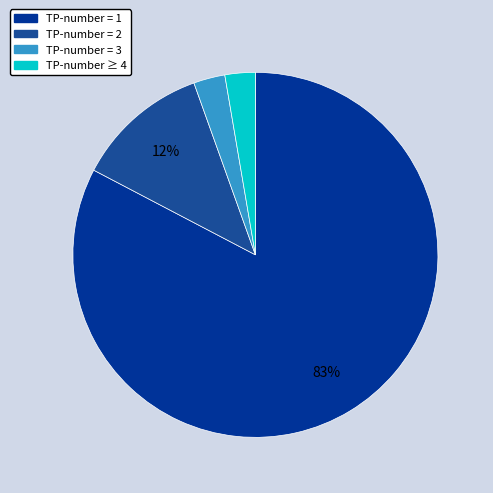

To the nearest percent, what is the average slice percentage?

25%